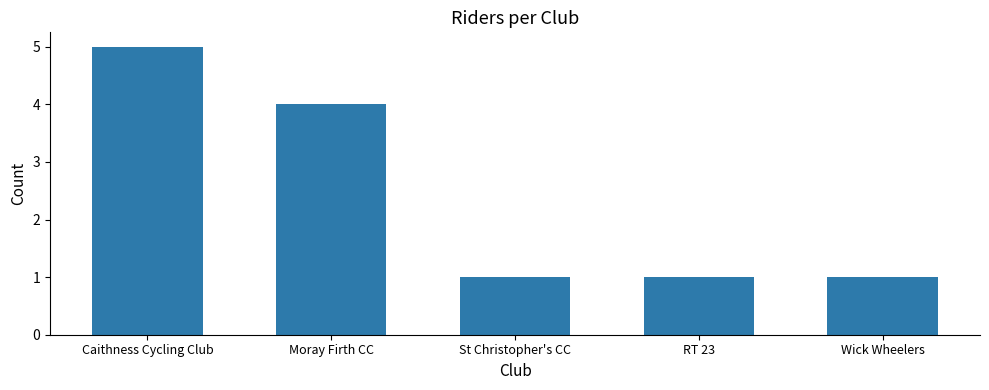

What is the maximum value shown in the chart?

5